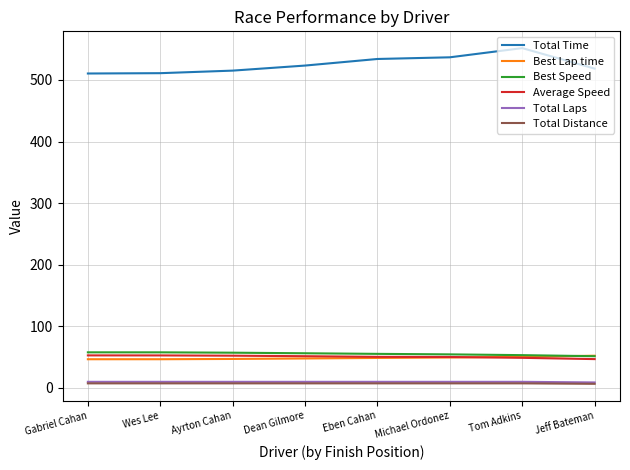

What is the total value across all series at Tom Adkins?

722.1